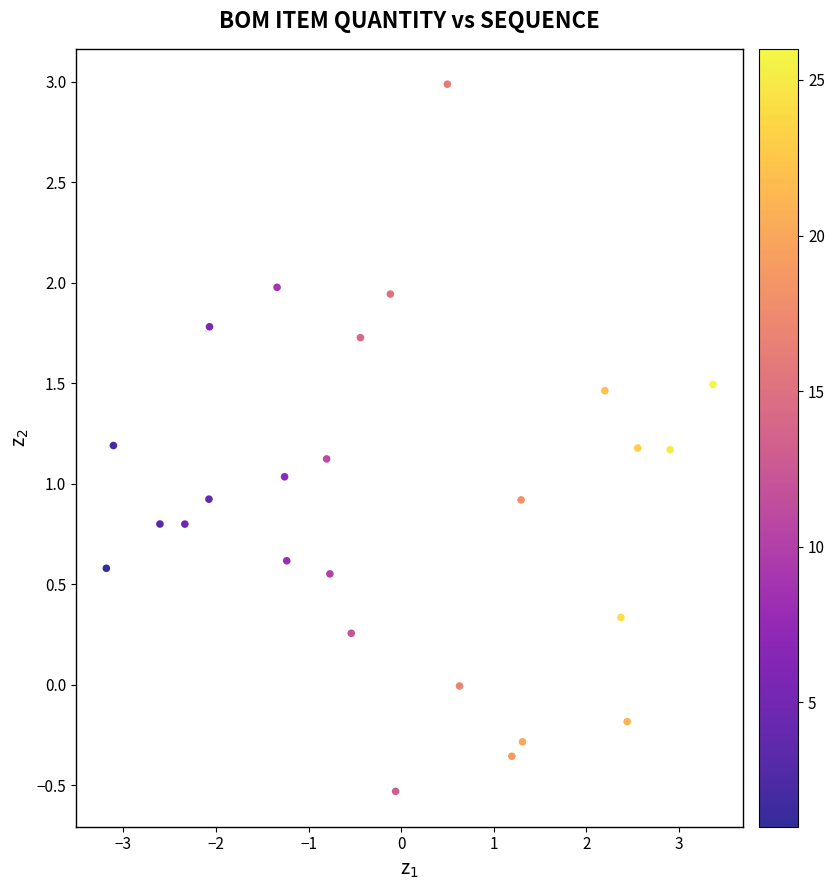

What is the range of X values (max minus min)?

6.6